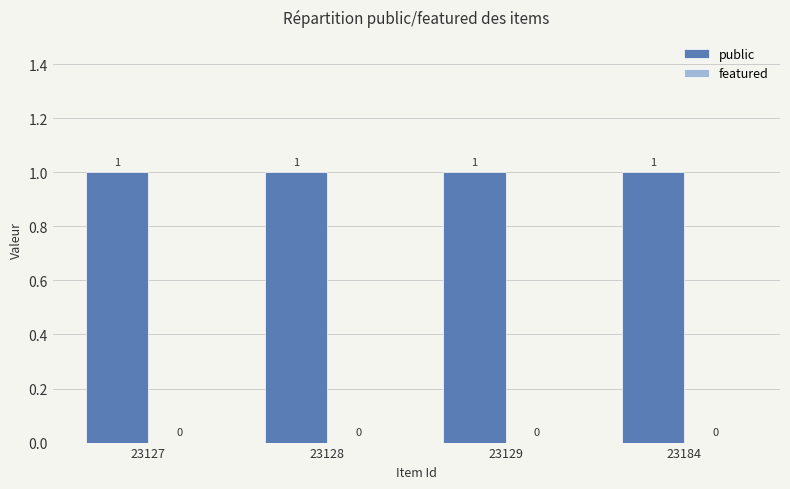

Read the public value at 23184.

1